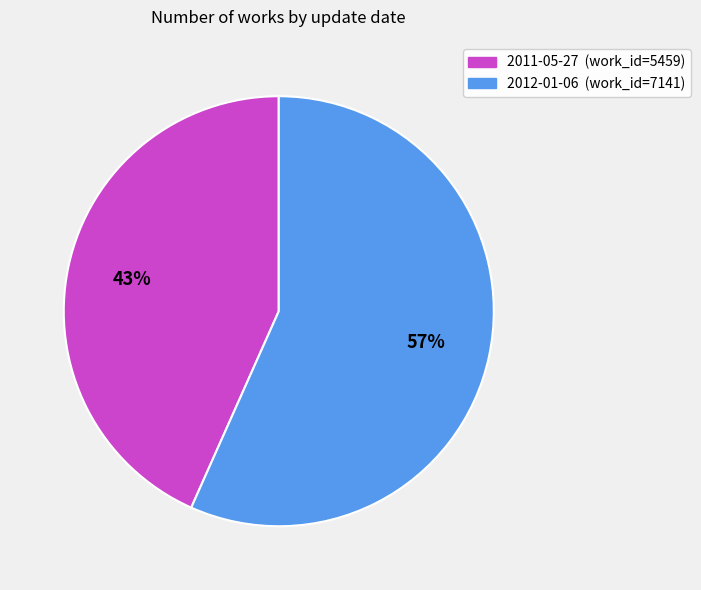

What is the ratio of the value at 2012-01-06 to the value at 2011-05-27?

1.3